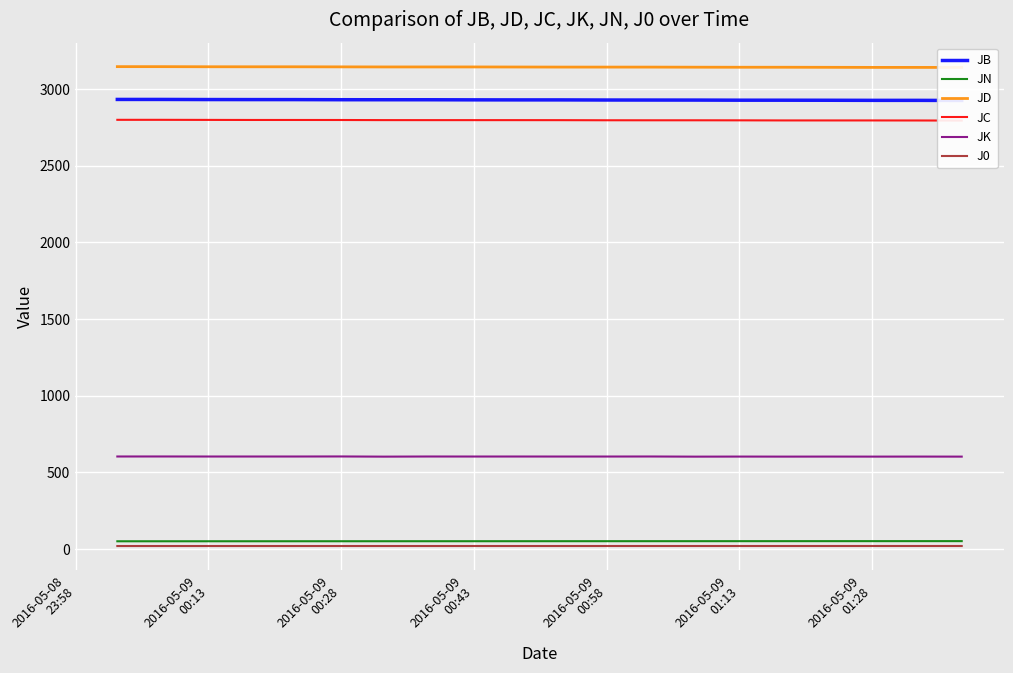

Which series has the widest spread of values?

JB